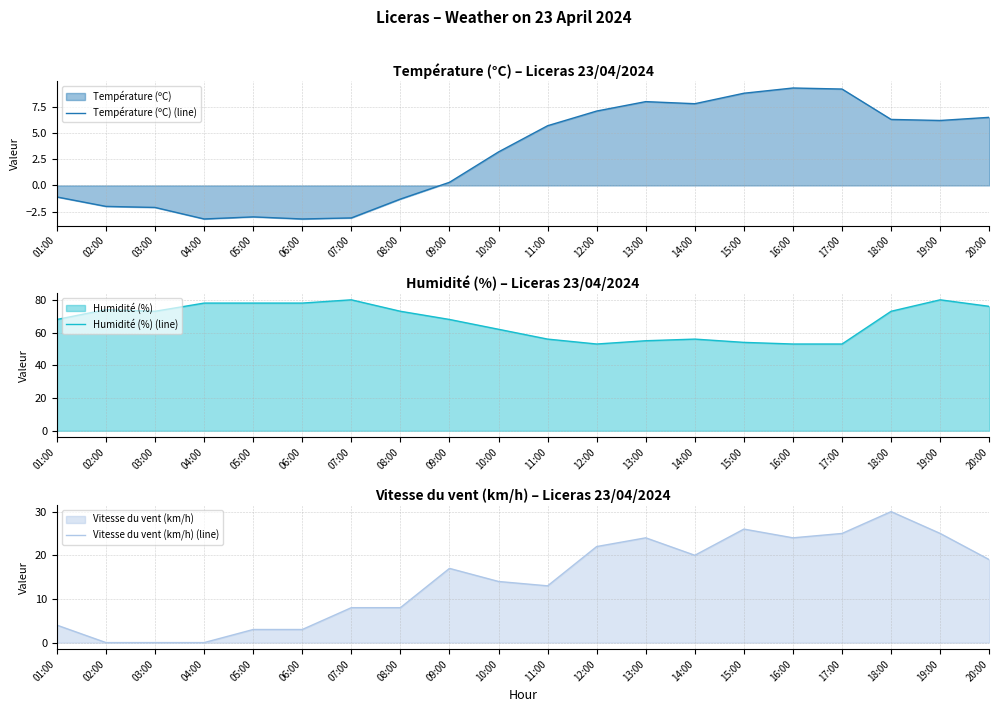

Read the Température (ºC) (line) value at 11:00.

5.7